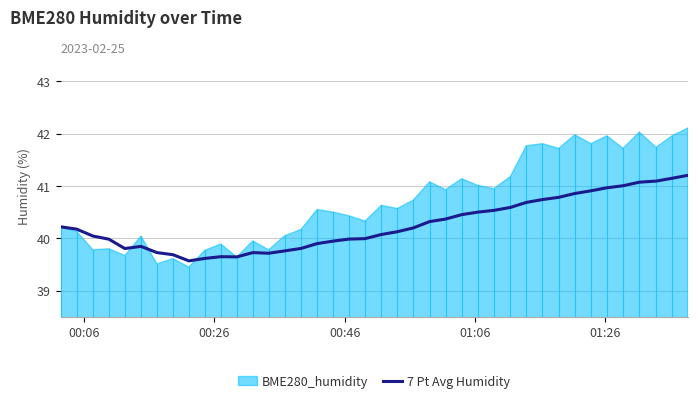

What is the highest value of the 7 Pt Avg Humidity series?

41.2